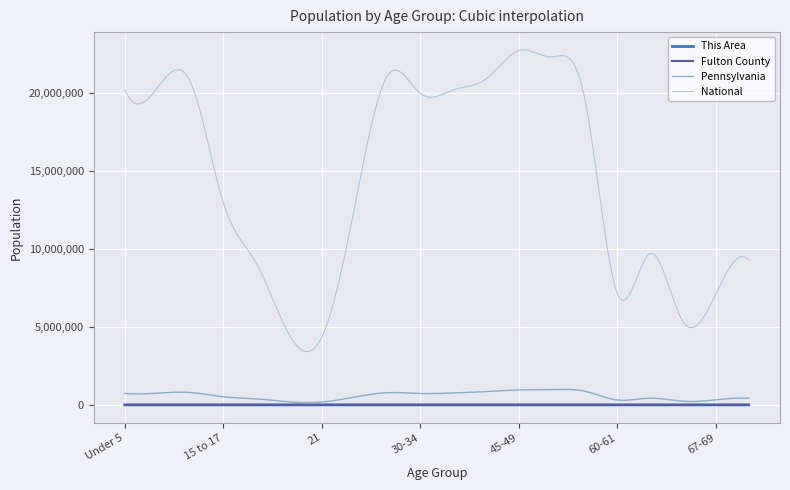

True or false: National and Fulton County intersect in this chart.

False